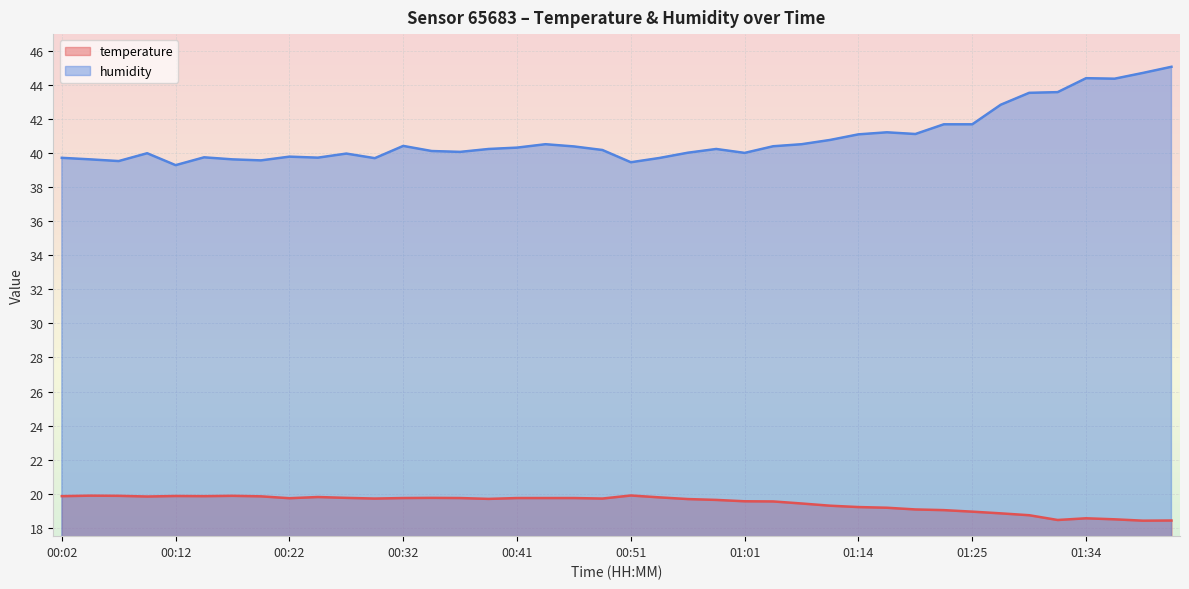

Reading left to right, what are all the values shown in this chart?

temperature: 00:02=19.9	00:04=19.9	00:07=19.9	00:09=19.8	00:12=19.9	00:14=19.9	00:17=19.9	00:19=19.8	00:22=19.7	00:24=19.8	00:27=19.8	00:29=19.7	00:32=19.7	00:34=19.8	00:36=19.7	00:39=19.7	00:41=19.7	00:44=19.7	00:46=19.7	00:49=19.7	00:51=19.9	00:54=19.8	00:56=19.7	00:59=19.6	01:01=19.6	01:04=19.5	01:09=19.4	01:12=19.3	01:14=19.2	01:17=19.2	01:19=19.1	01:22=19.0	01:25=18.9	01:27=18.8	01:29=18.7	01:32=18.4	01:34=18.6	01:37=18.5	01:39=18.4	01:42=18.4
humidity: 00:02=39.7	00:04=39.6	00:07=39.5	00:09=40.0	00:12=39.3	00:14=39.8	00:17=39.6	00:19=39.6	00:22=39.8	00:24=39.7	00:27=40.0	00:29=39.7	00:32=40.4	00:34=40.1	00:36=40.1	00:39=40.2	00:41=40.3	00:44=40.5	00:46=40.4	00:49=40.2	00:51=39.5	00:54=39.7	00:56=40.0	00:59=40.2	01:01=40.0	01:04=40.4	01:09=40.5	01:12=40.8	01:14=41.1	01:17=41.2	01:19=41.1	01:22=41.7	01:25=41.7	01:27=42.9	01:29=43.5	01:32=43.6	01:34=44.4	01:37=44.4	01:39=44.7	01:42=45.1